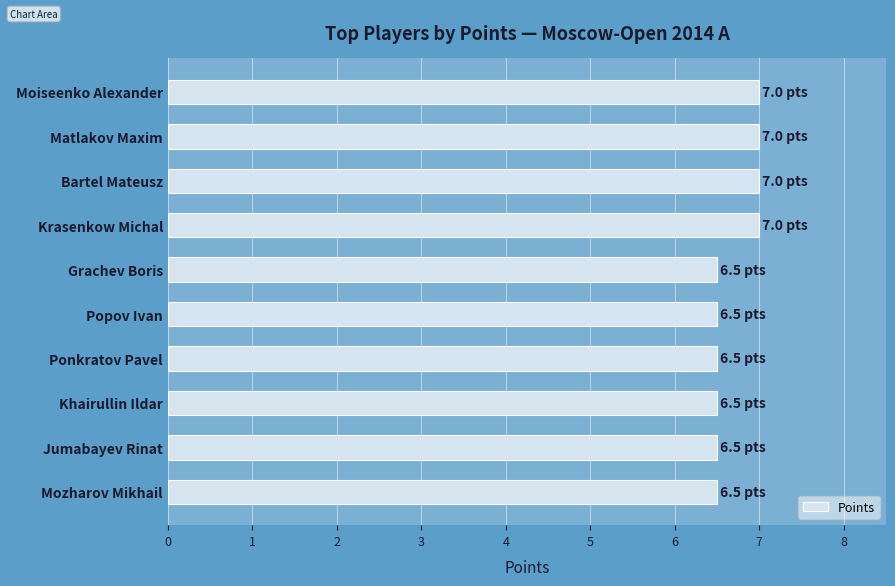

How many series are shown in this chart?

1